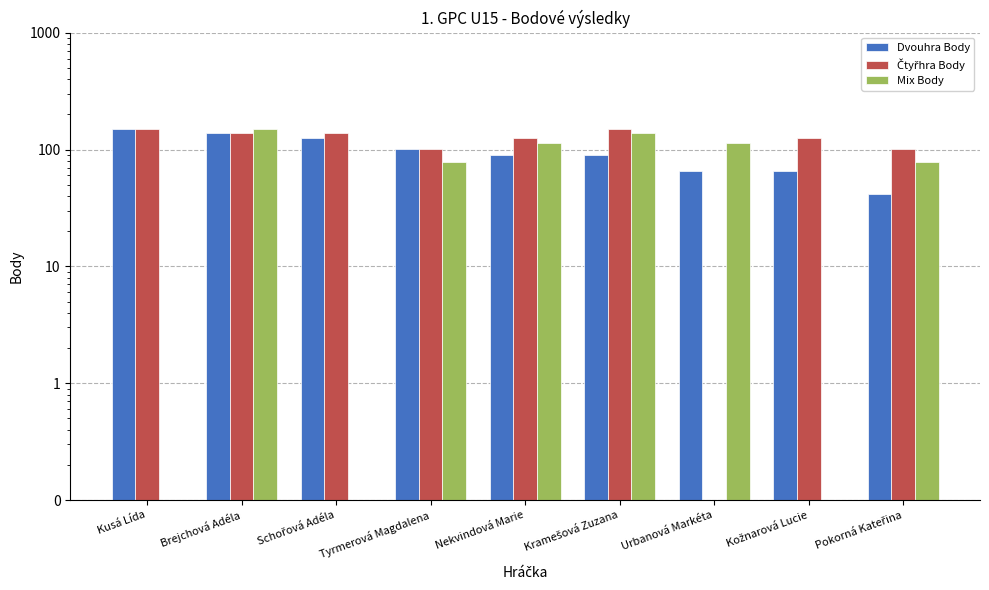

What is the total value across all series at Brejchová Adéla?

426